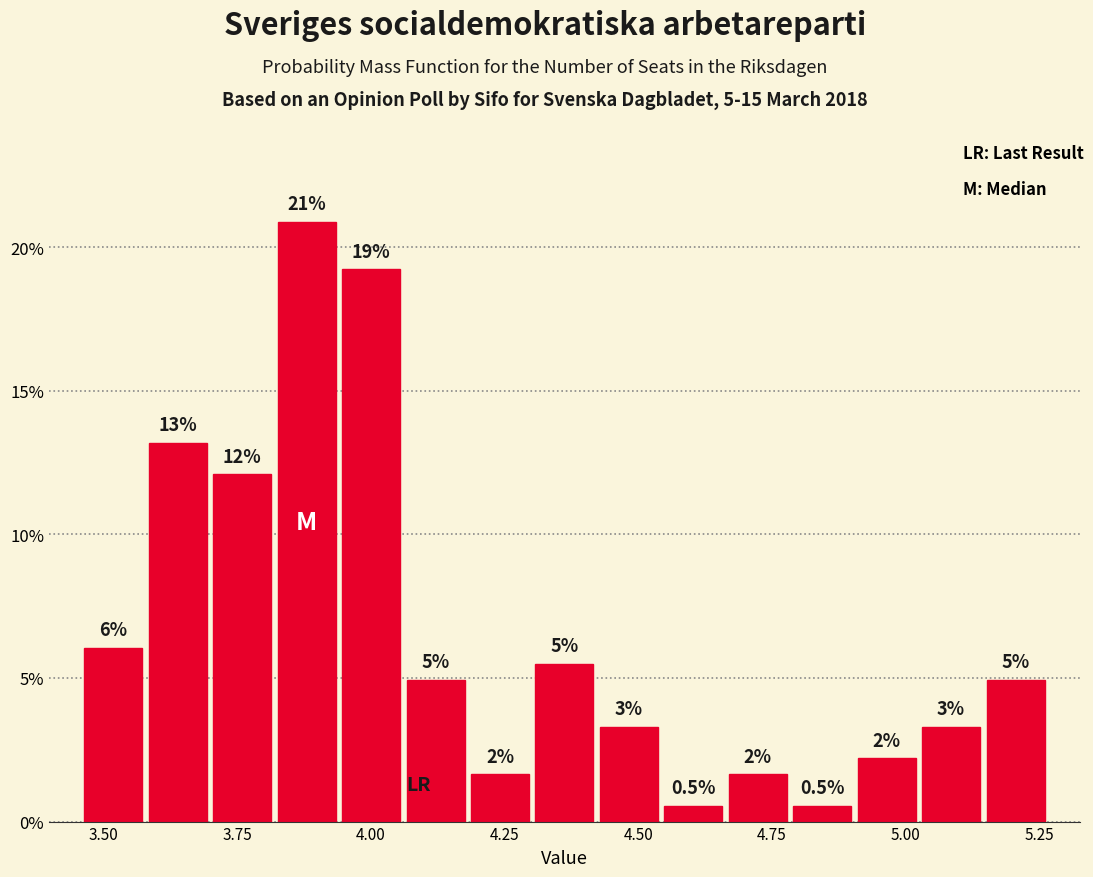

Read against the x-axis, roughly where is the centre of the tallest bar?

3.90